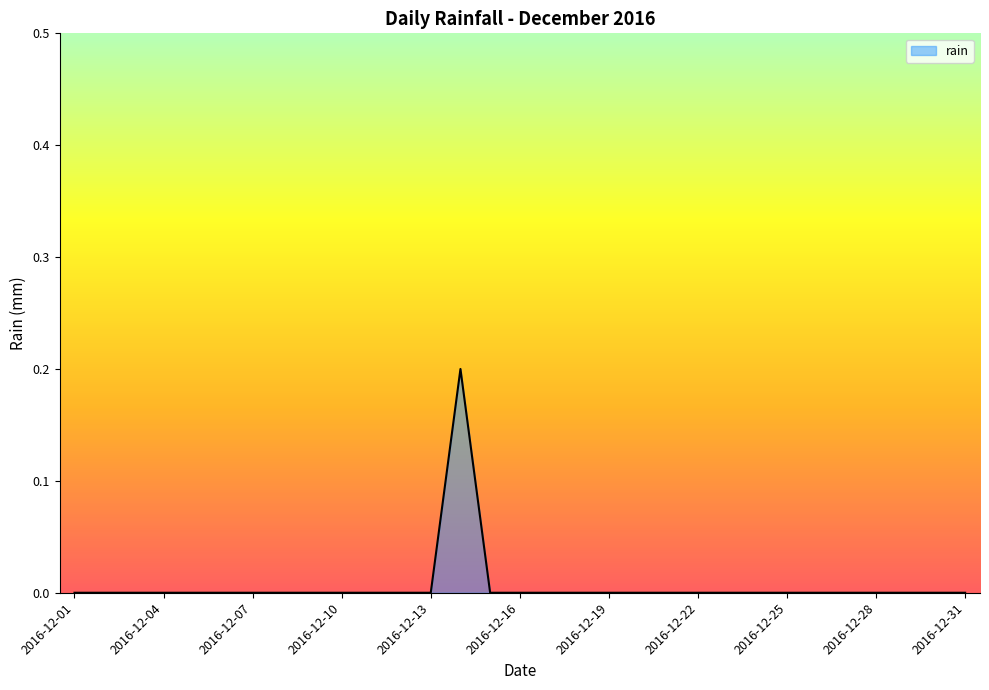

Does the chart have visible grid lines?

No